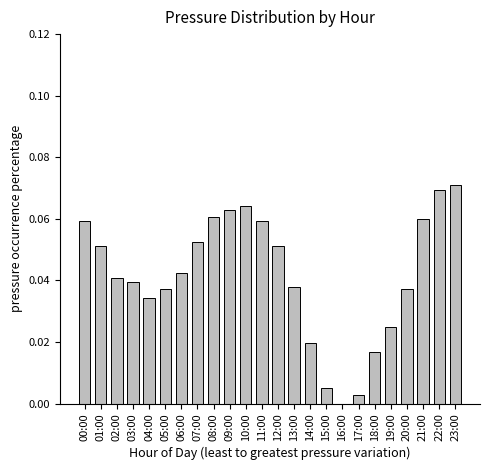

What is the sum of all values?

1.0